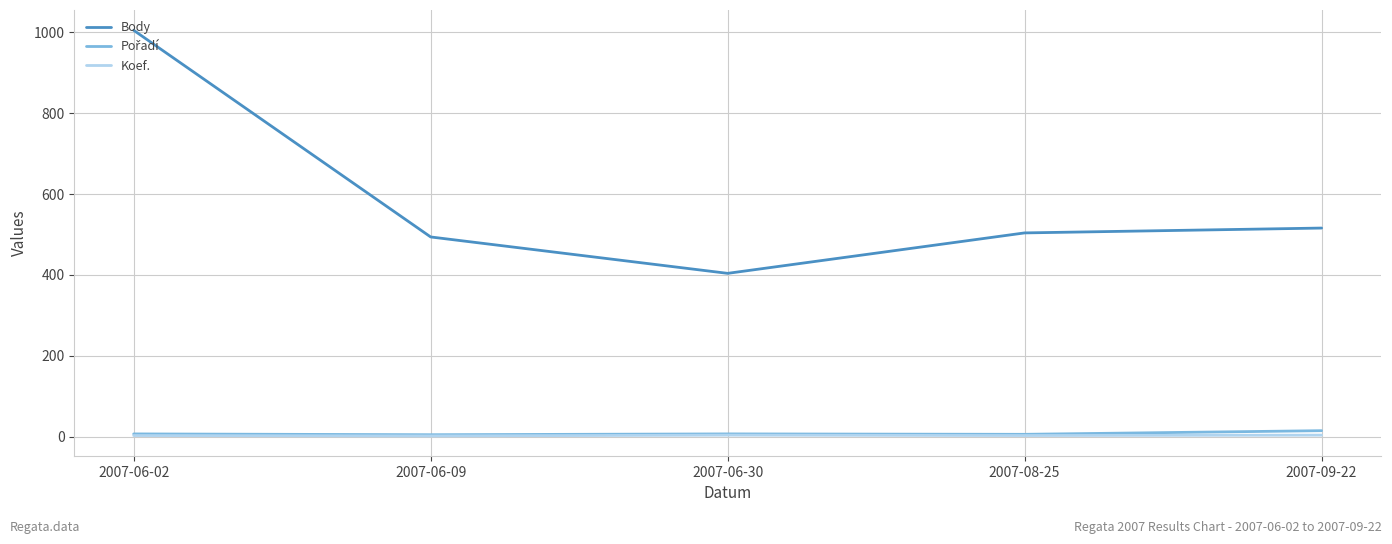

At which category is the sum across all series the highest?

2007-06-02